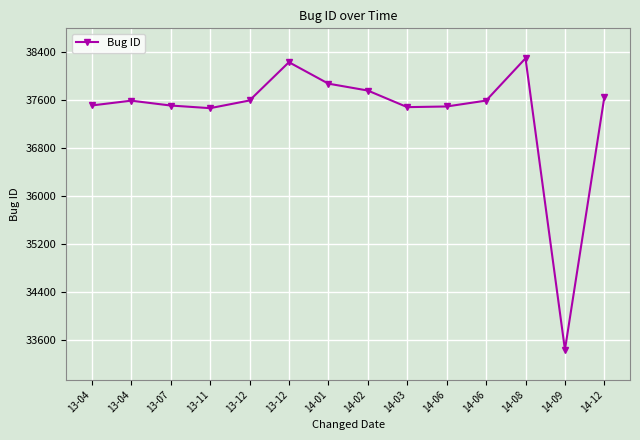

Count the number of categories in the chart.

14